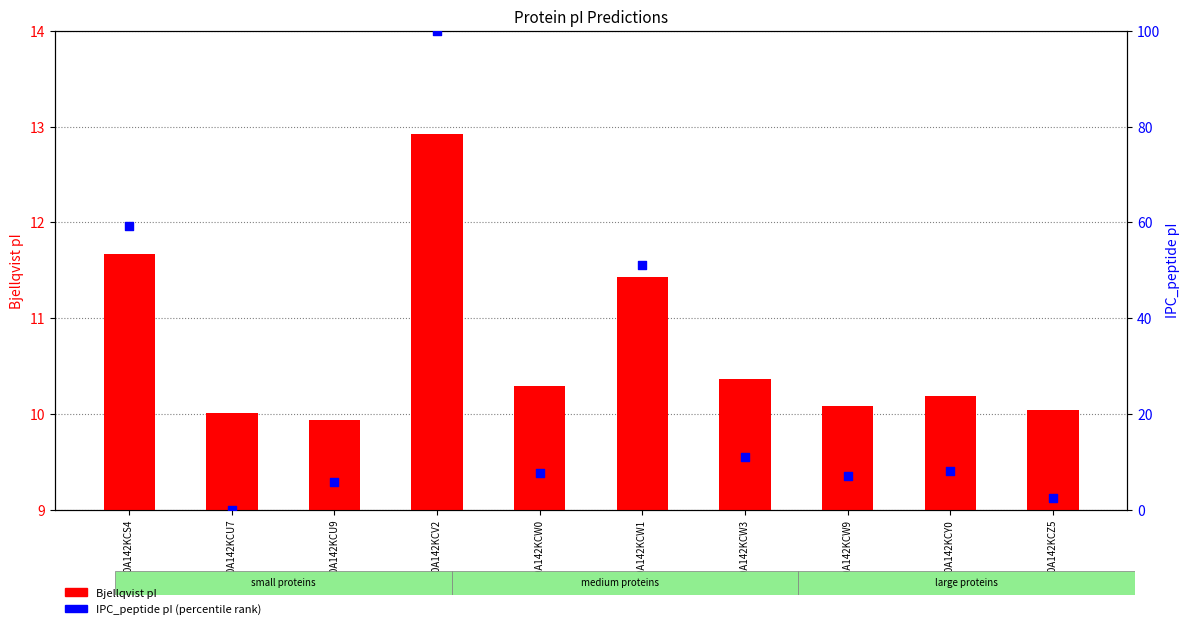

Is the value of Bjellqvist pI at A0A142KCV2 greater than the value of IPC_peptide pI (percentile) at A0A142KCV2?

No